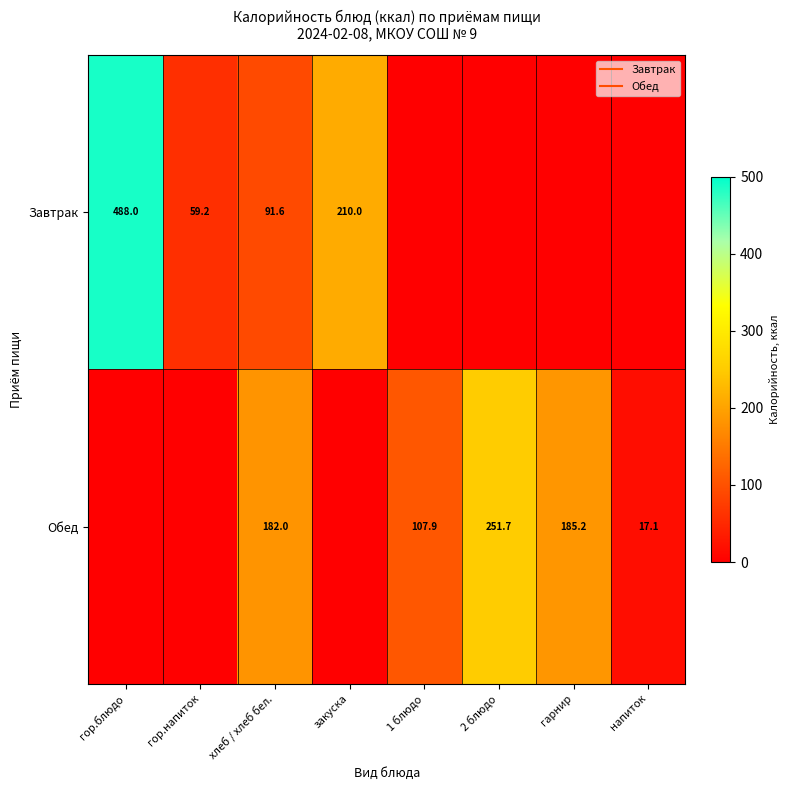

At which label does Обед reach its peak?

2 блюдо